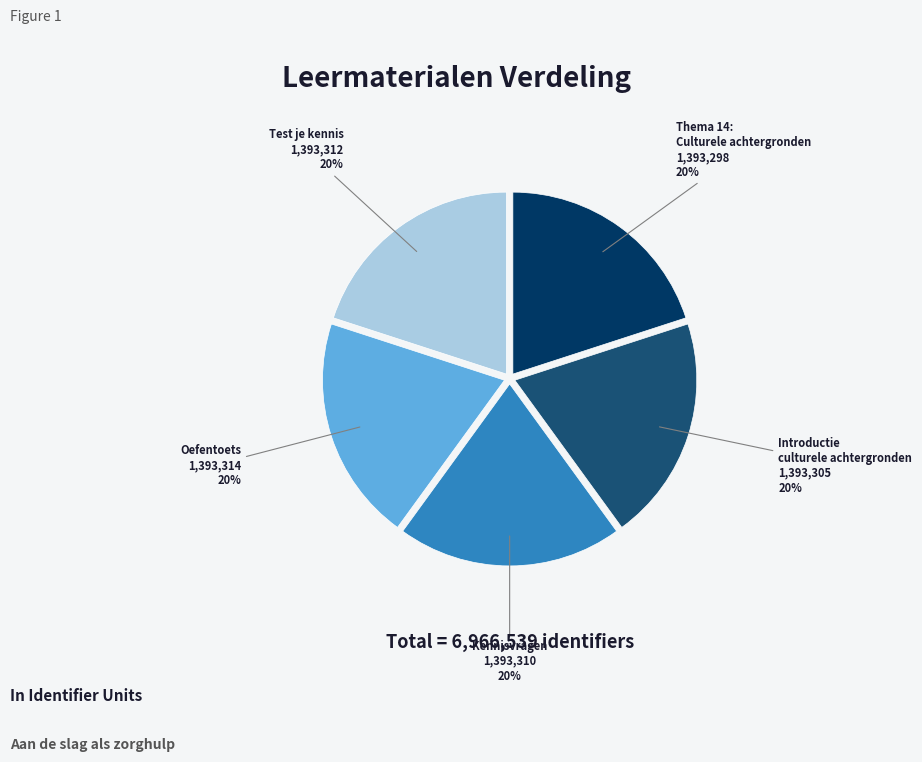

Is the sum of Kennisvragen and Introductie culturele achtergronden greater than half?

No